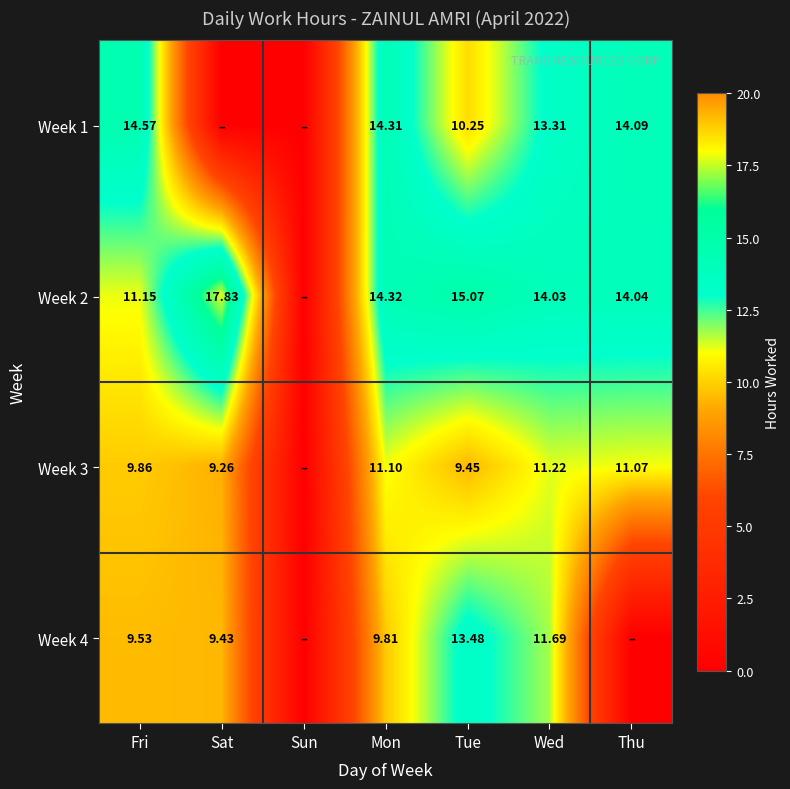

Is the value of Week 2 at Sat greater than the value of Week 1 at Thu?

Yes